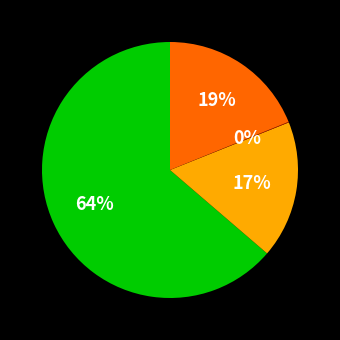

To the nearest percent, what is the difference between the largest and smallest slice percentages?

64%